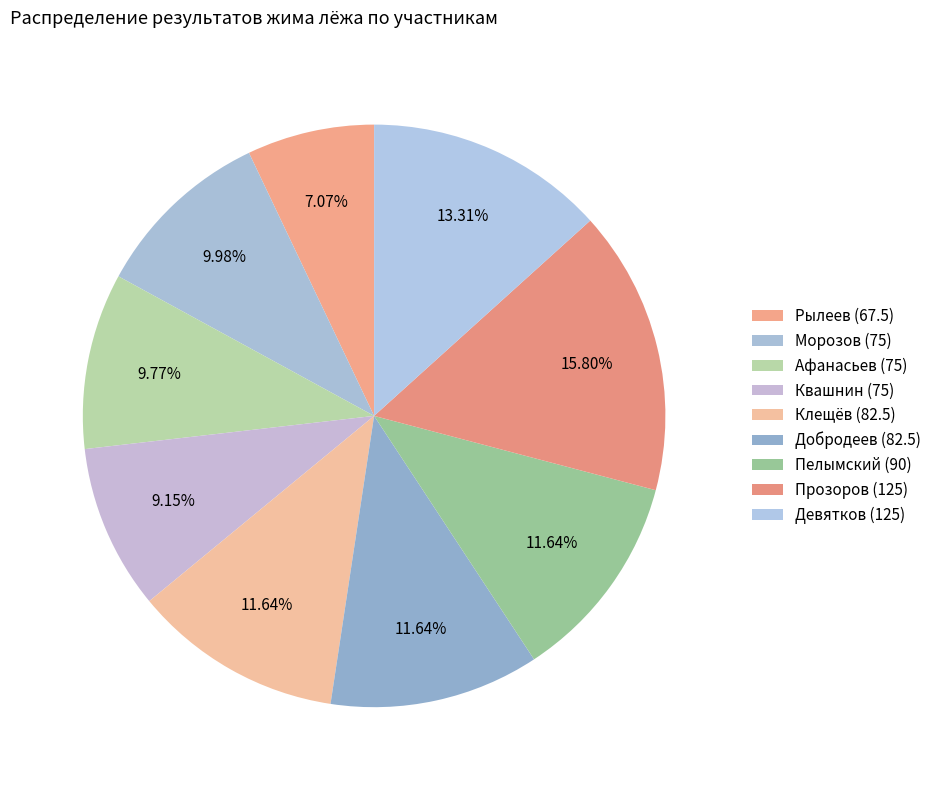

Combined, do Пелымский (90) and Афанасьев (75) account for over 50%?

No